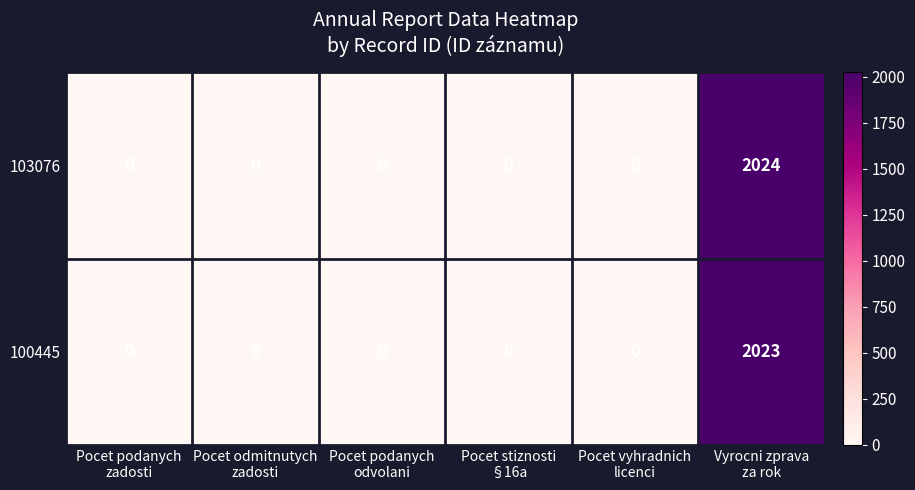

What is the highest value of the 100445 series?

2023